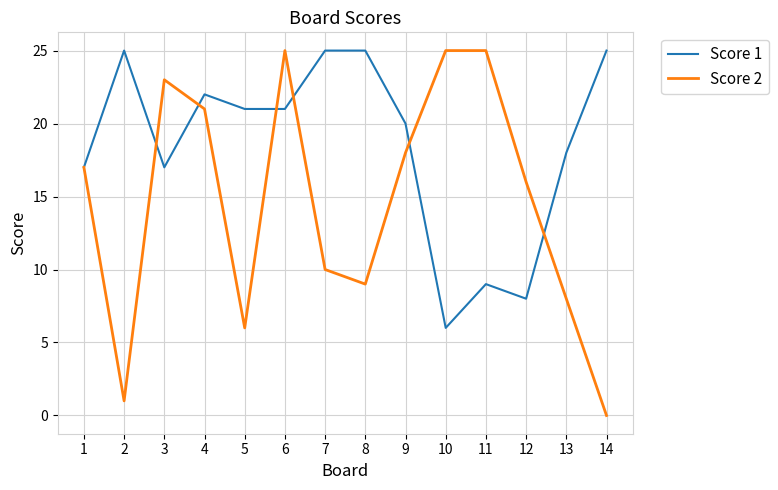

What is the sum of all Score 1 values?

259